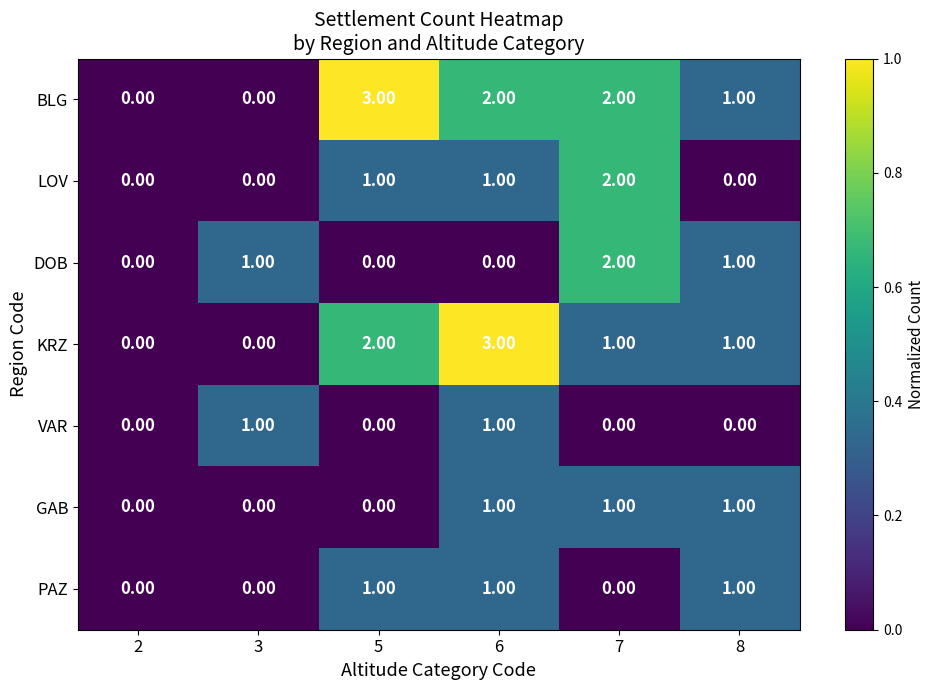

Which series has the largest total across all categories?

BLG